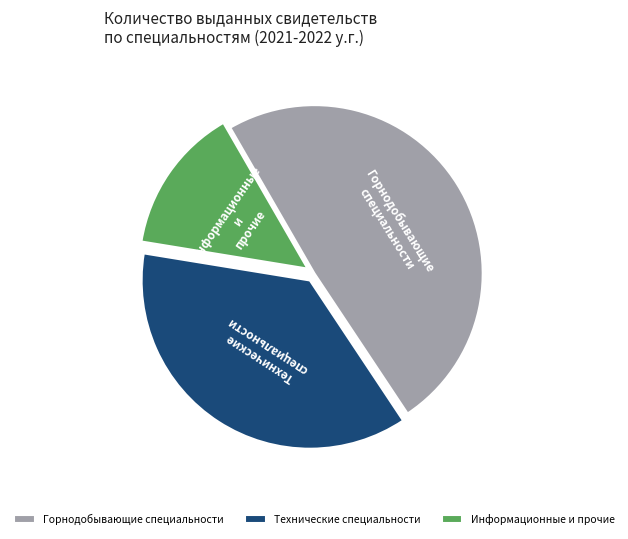

Do Технические специальности and Информационные и прочие together represent more than half of the pie?

Yes